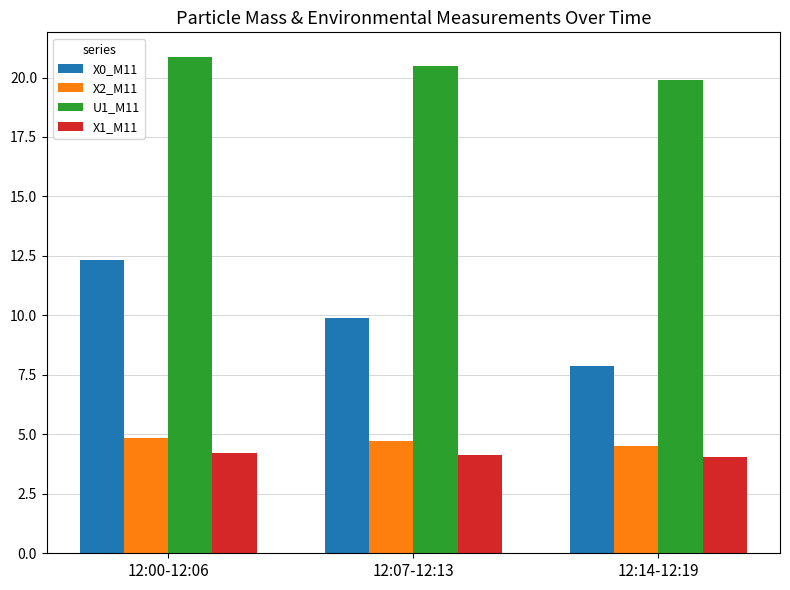

What is the label of the 2nd bar from the left?

12:07-12:13